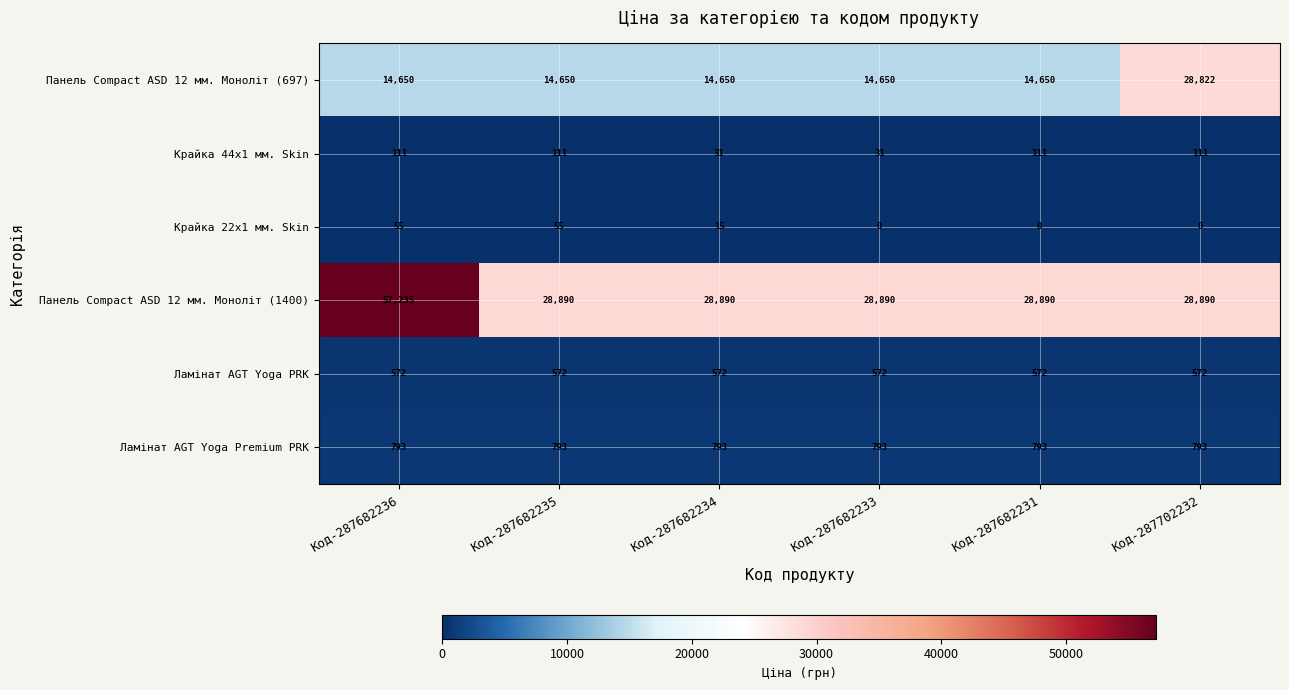

At which category does the chart reach its peak across all series?

Код-287682236